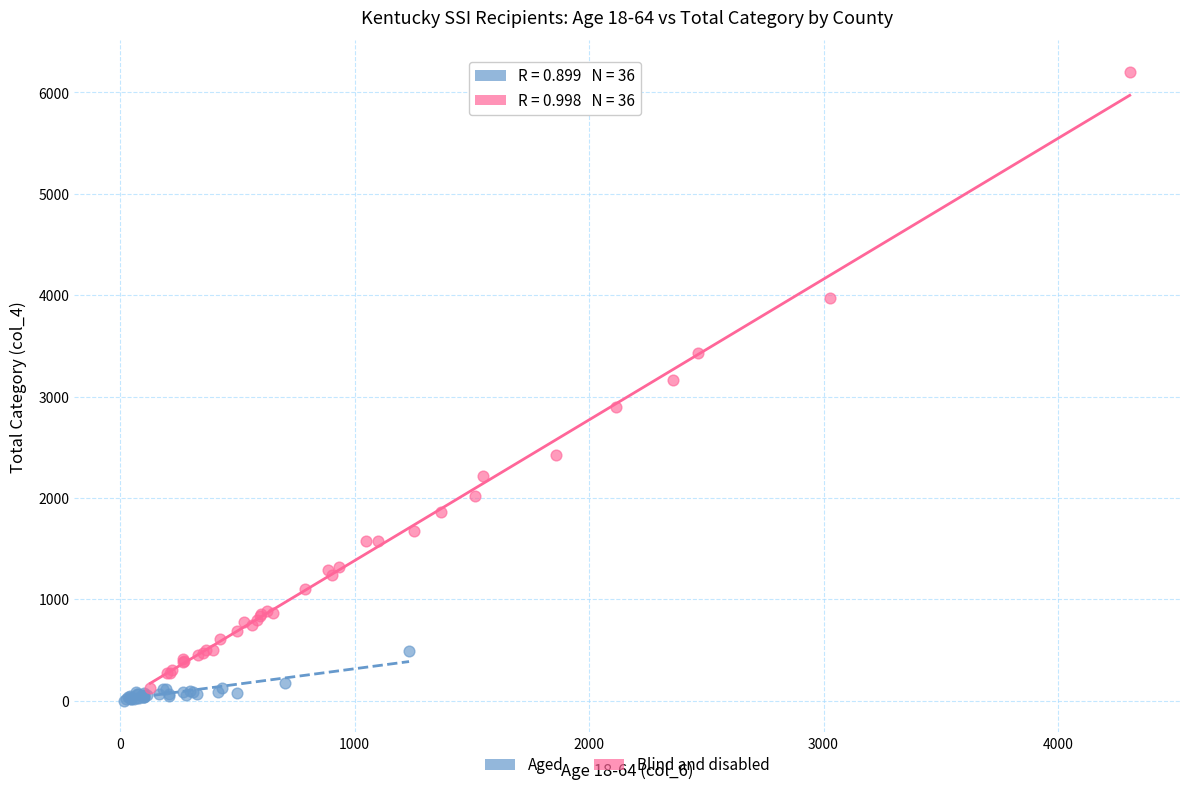

What are all the series names shown in the legend?

Aged, Blind and disabled